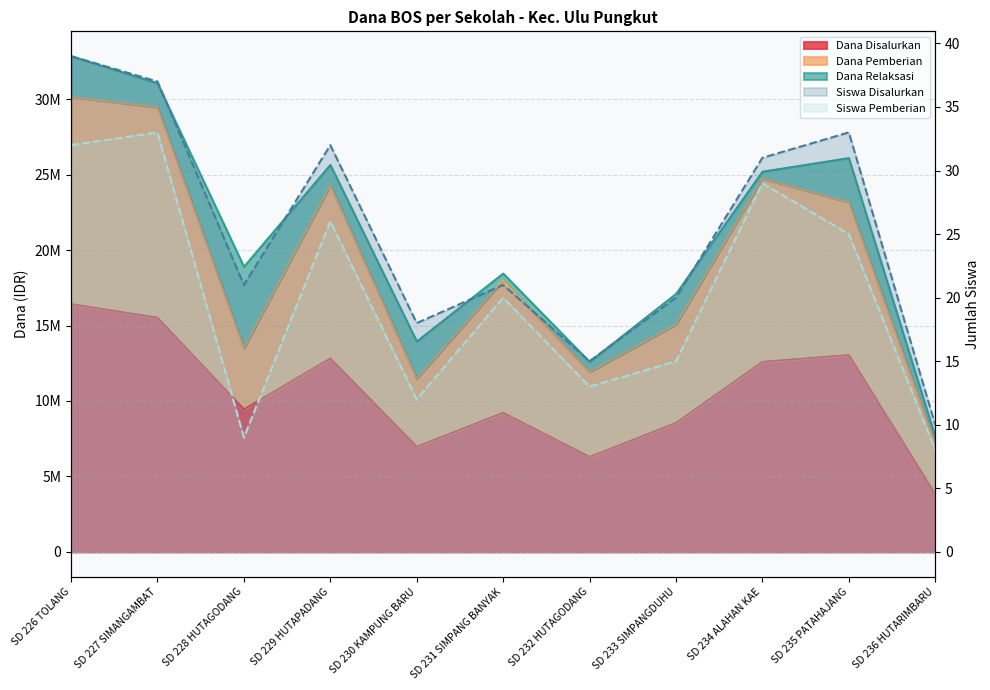

Which series has the largest total across all categories?

Dana Disalurkan